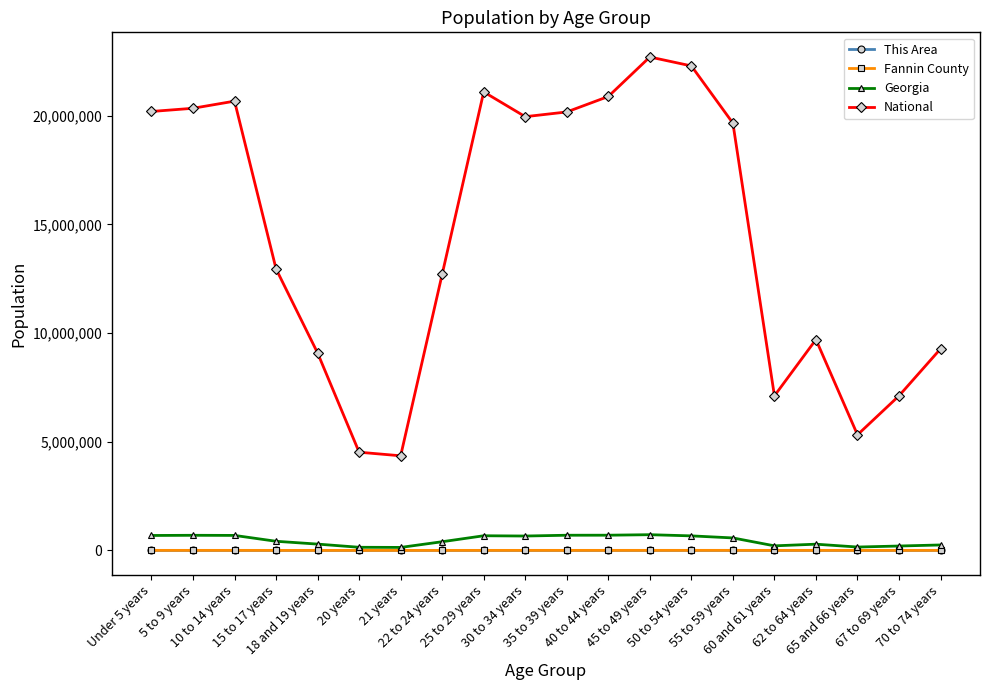

True or false: National and Fannin County intersect in this chart.

False